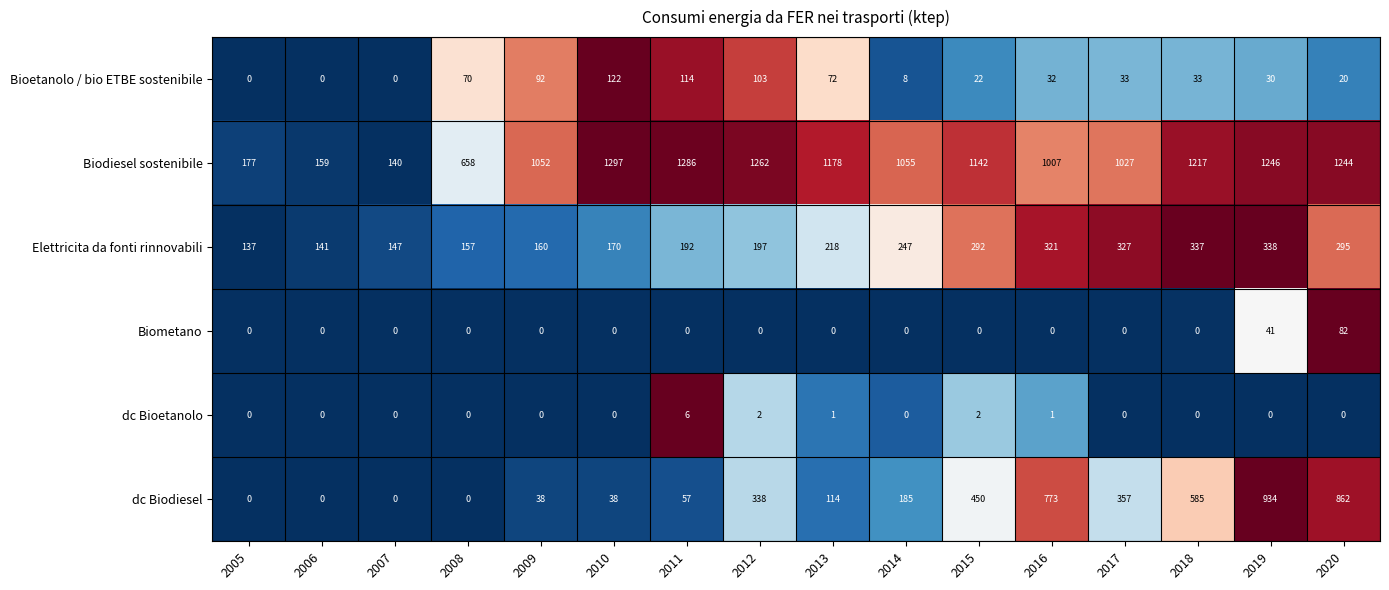

At 2012, list the series in order from largest to smallest.

Biodiesel sostenibile, dc Biodiesel, Elettricita da fonti rinnovabili, Bioetanolo / bio ETBE sostenibile, dc Bioetanolo, Biometano